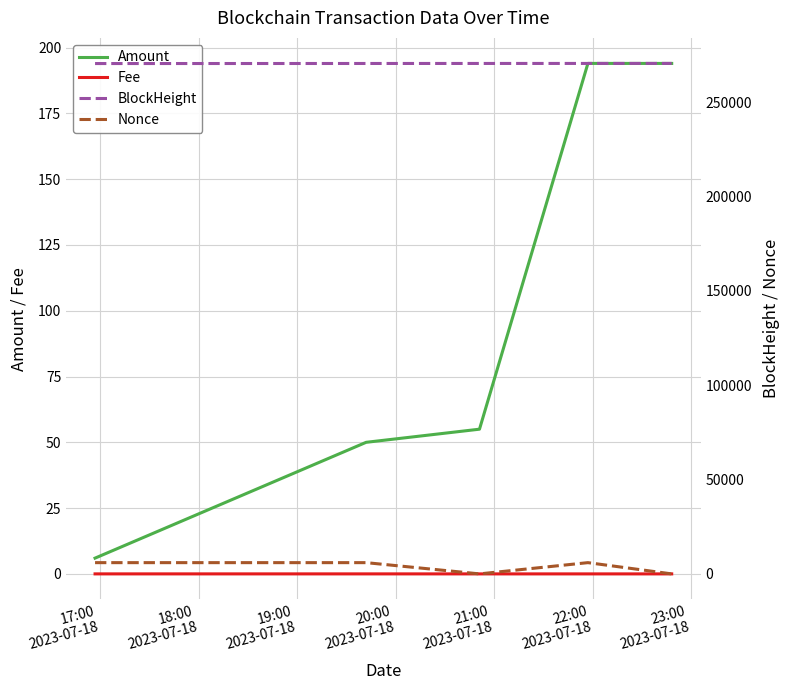

True or false: BlockHeight and Fee cross at least once.

False